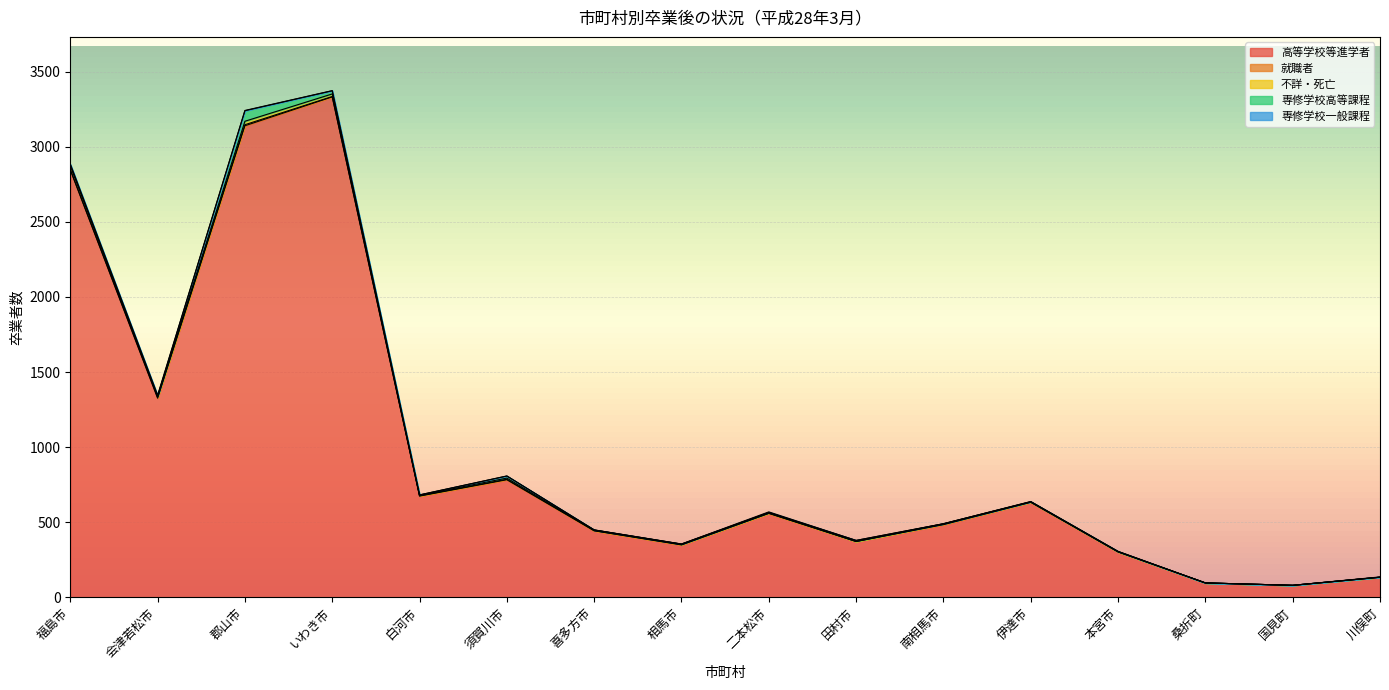

In 就職者, how many points are higher than both neighbors (excluding endpoints)?

4